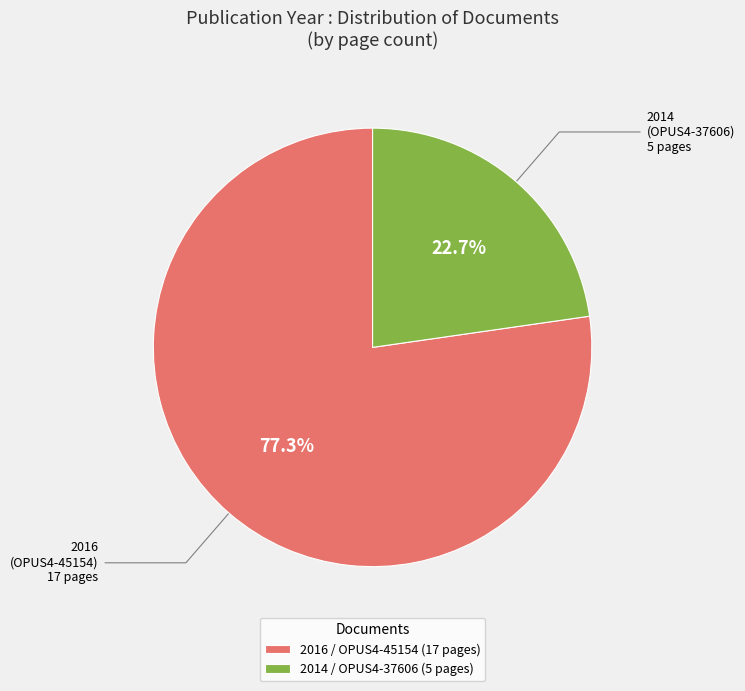

What is the total percentage of 2014 / OPUS4-37606 (5 pages) and 2016 / OPUS4-45154 (17 pages)?

100.0%